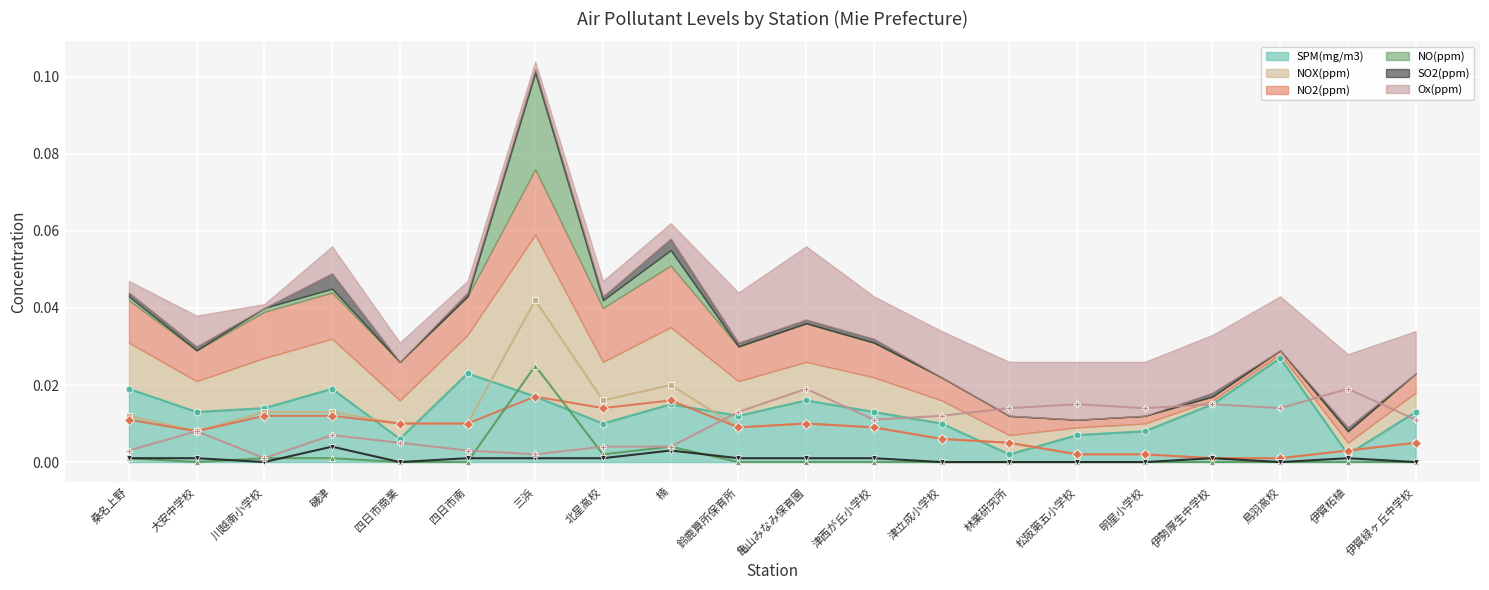

Which category has the highest value in the NO2(ppm) (line) series?

三浜